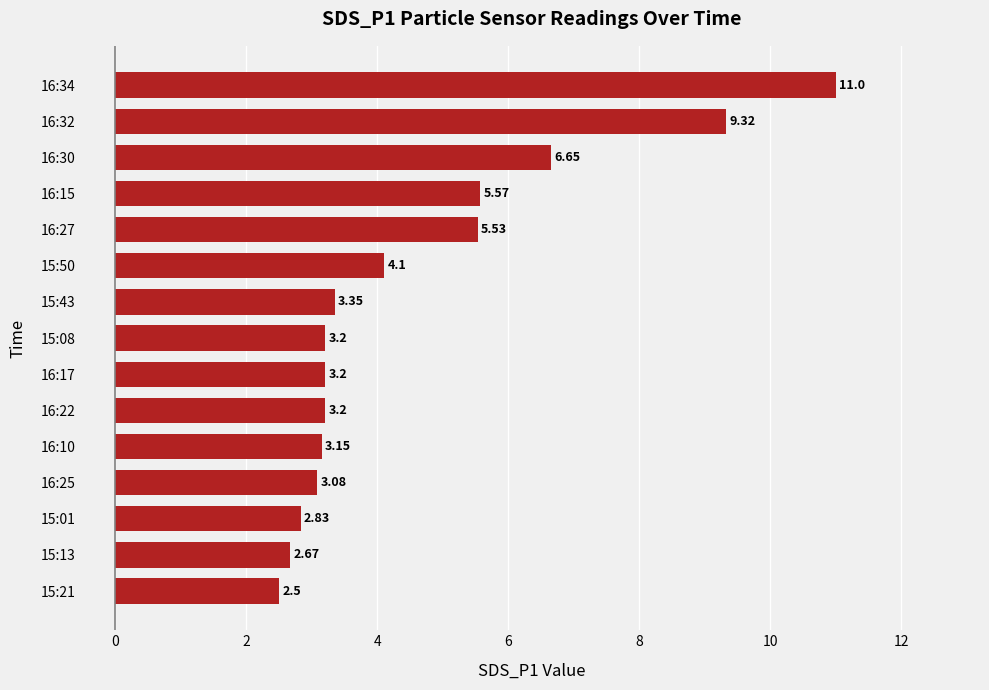

What is the ratio of the value at 16:17 to the value at 15:08?

1.0